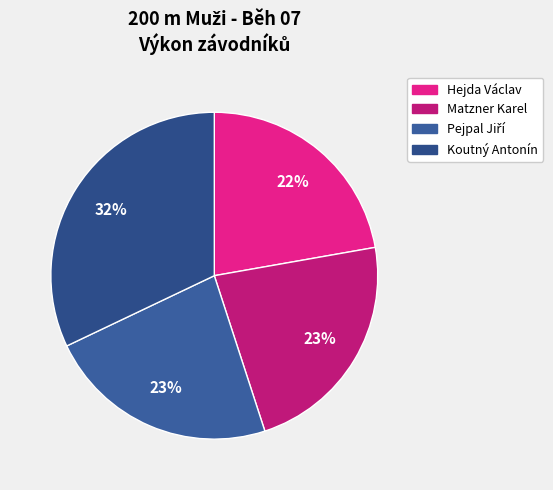

Which slice is the largest?

Koutný Antonín